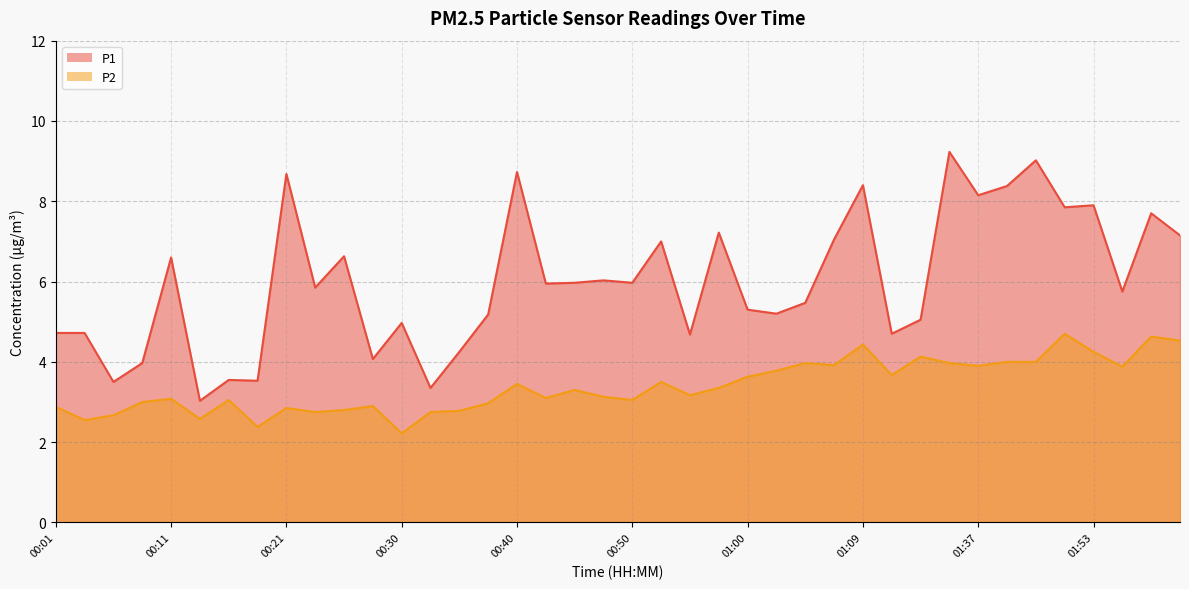

True or false: P1 and P2 cross at least once.

False